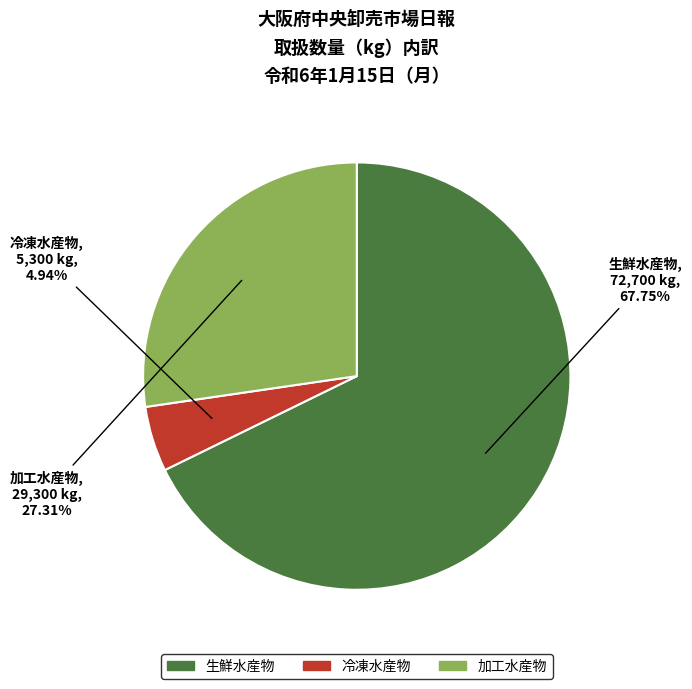

To the nearest percent, what is the difference between the largest and smallest slice percentages?

63%